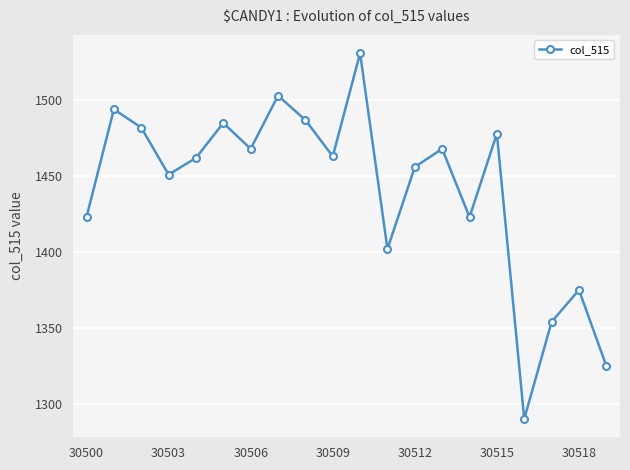

What is the maximum value shown in the chart?

1531